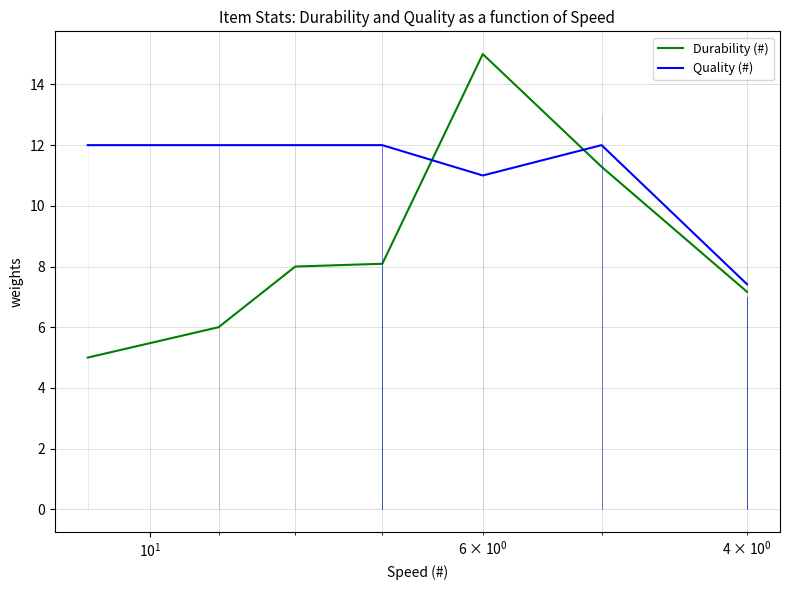

How many intersections are there between Quality (#) and Durability (#)?

2